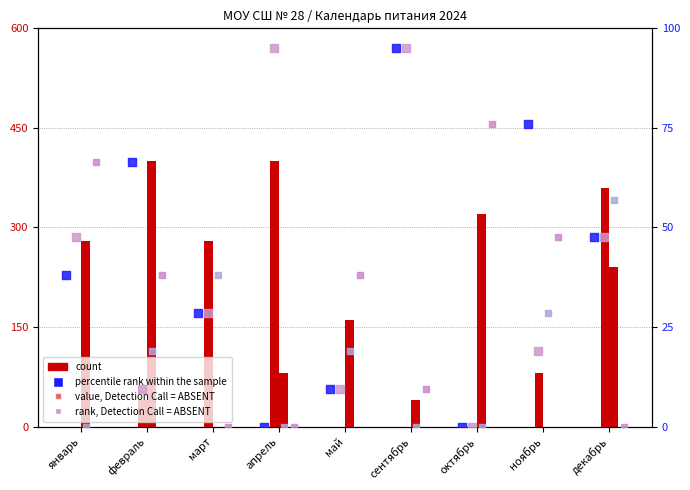

At how many categories does at least one series exceed 260?

6